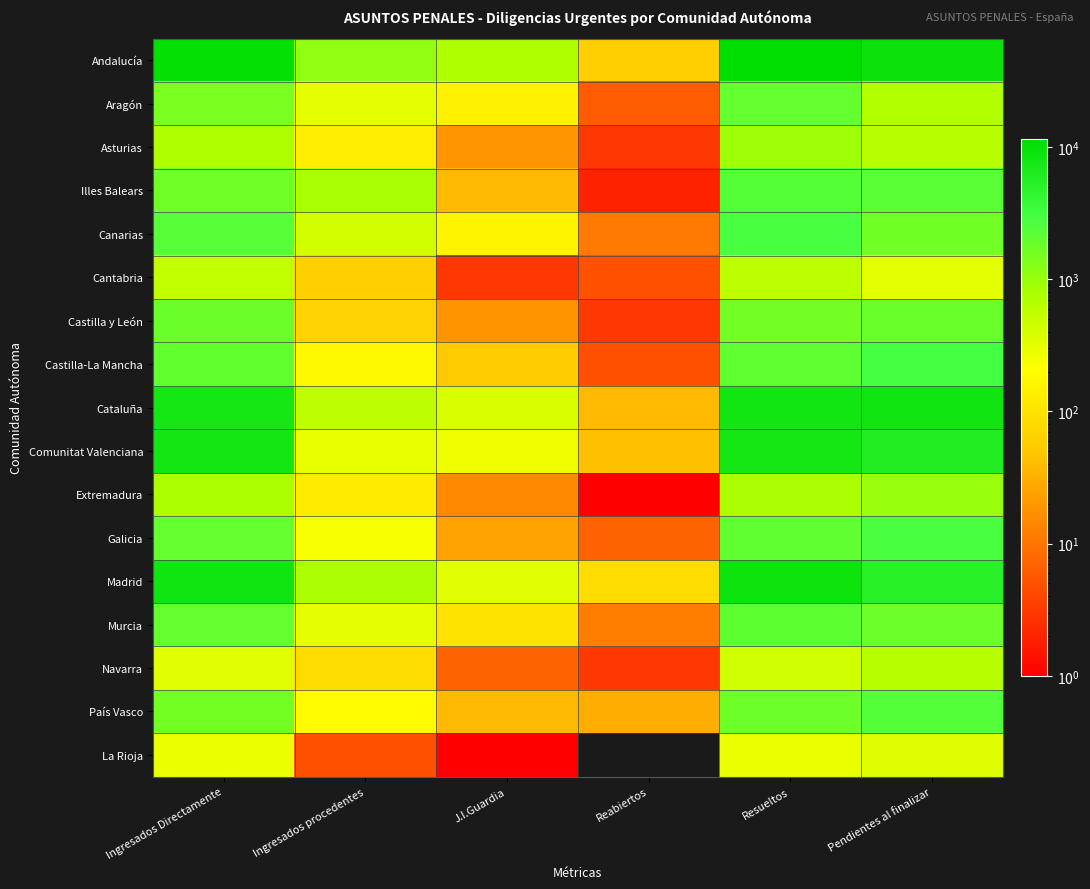

What is the maximum value shown in the chart?

11446